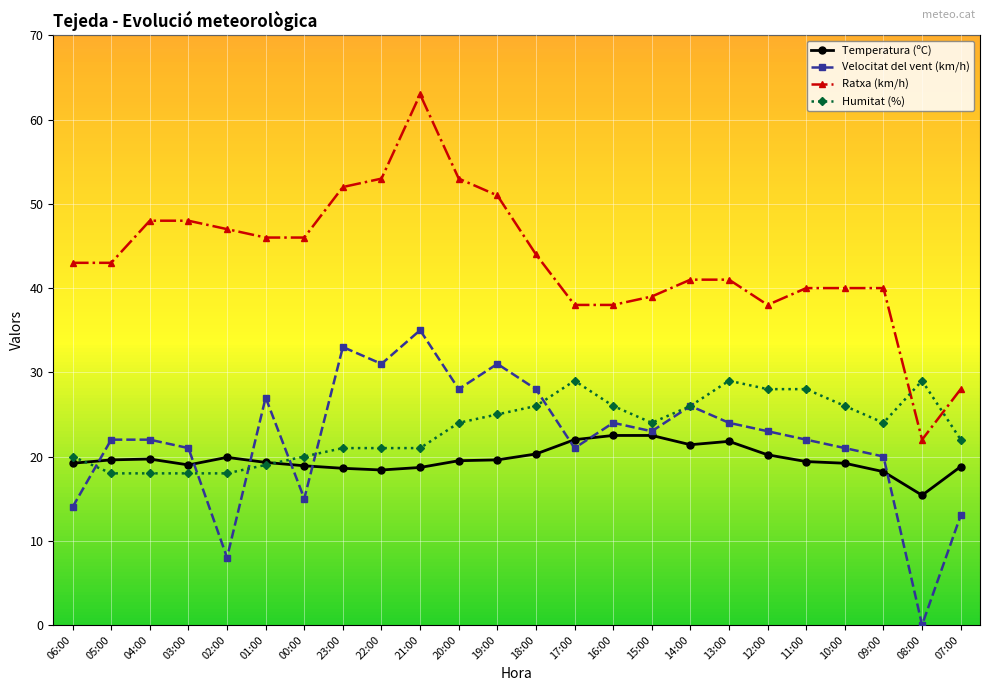

Is this an area chart (filled region under the line)?

No